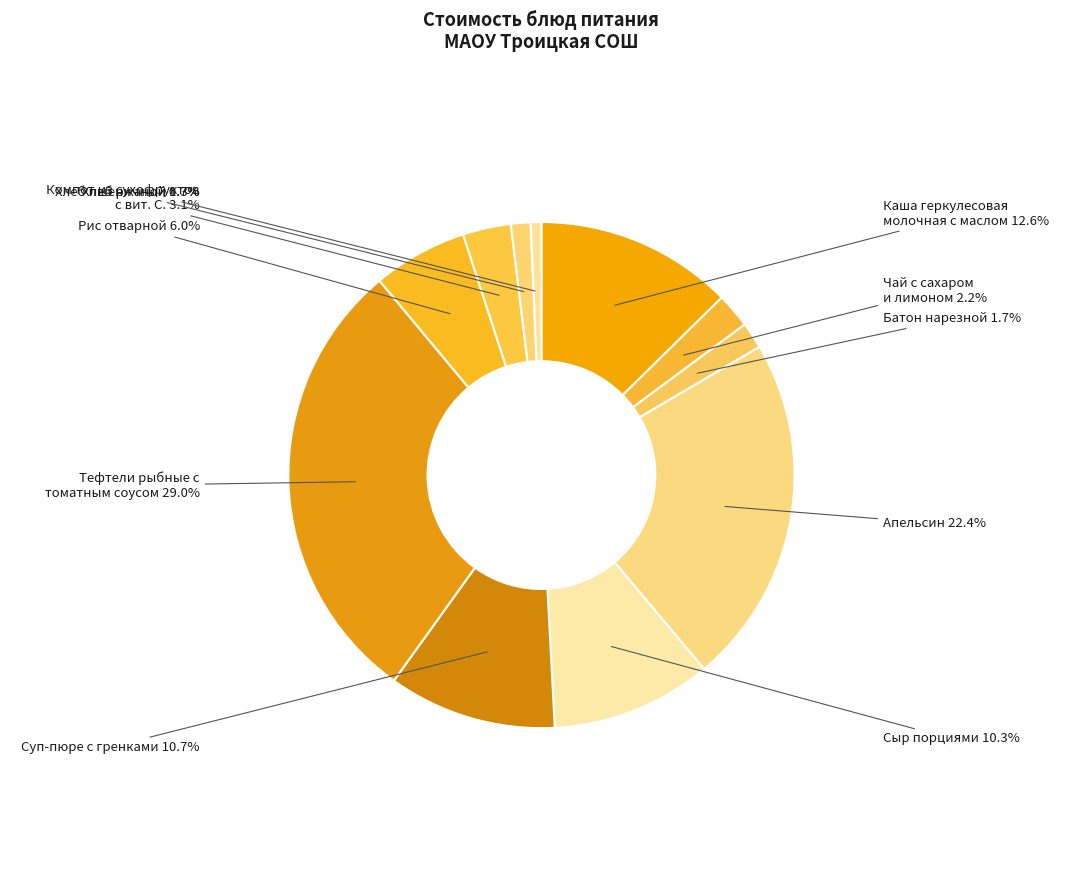

Which category has the smallest portion of the pie?

Хлеб ржаной